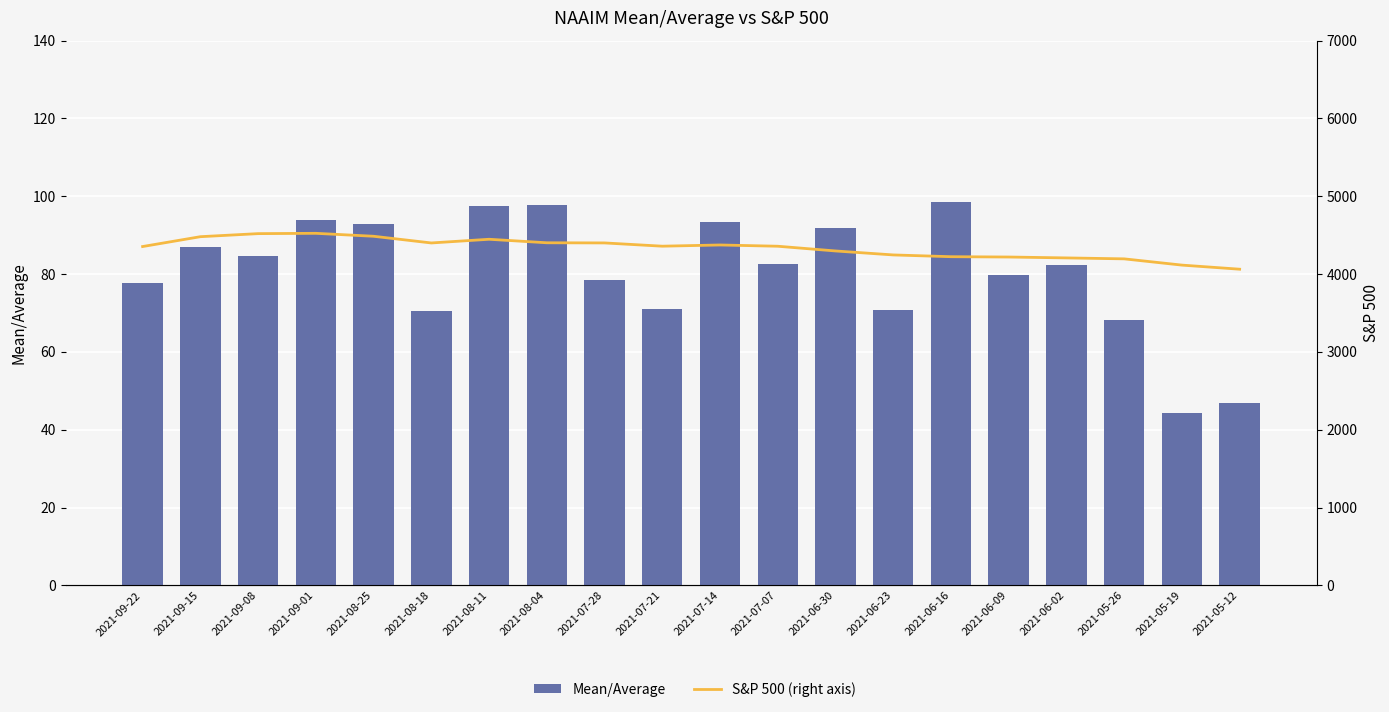

What is the label of the 14th bar from the right?

2021-08-11